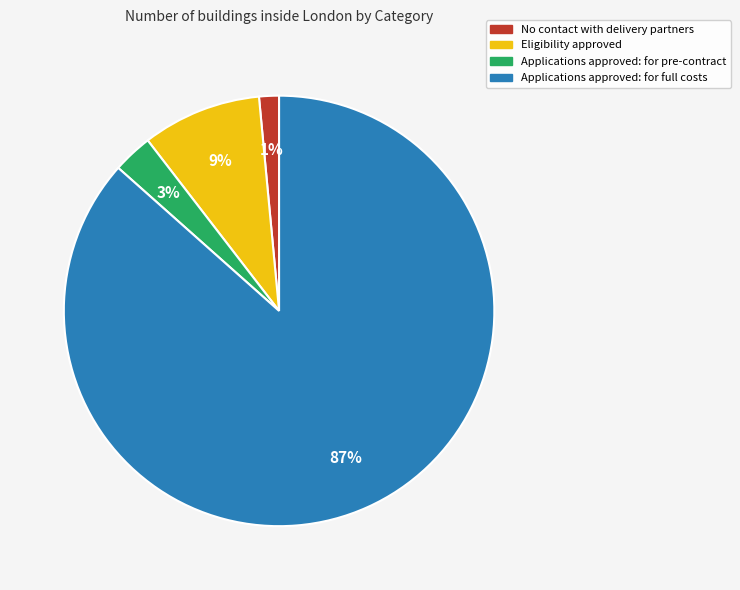

How many segments does this pie chart have?

4